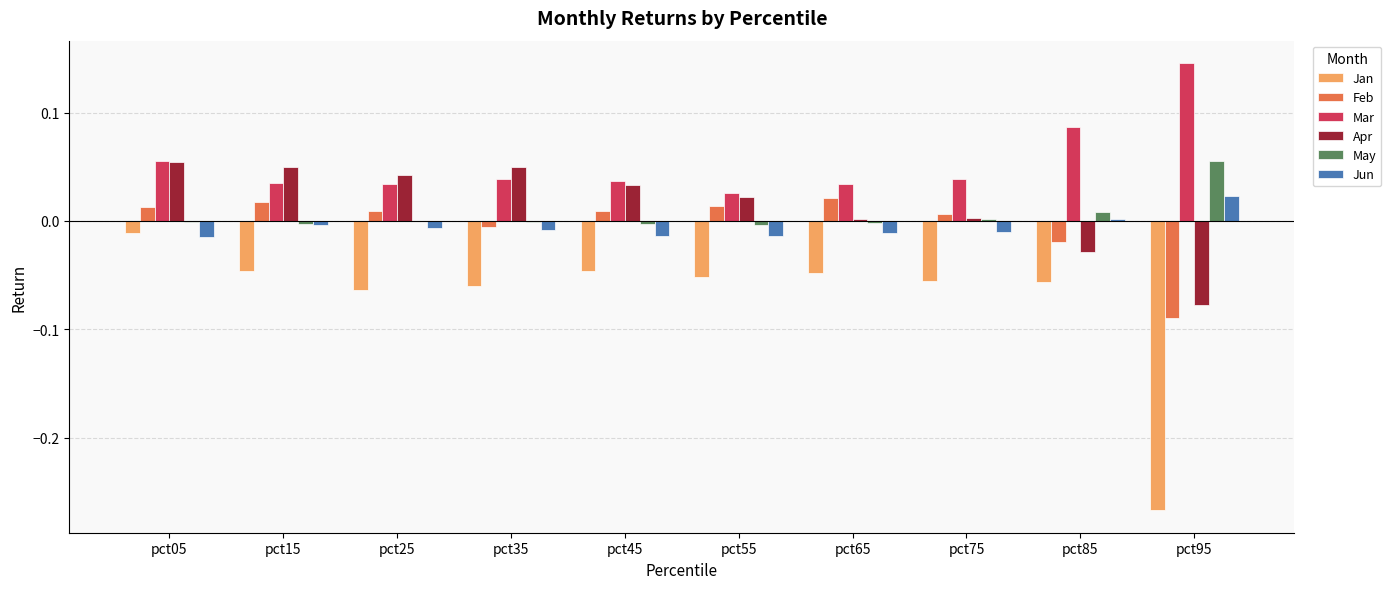

At which label does May reach its peak?

pct95